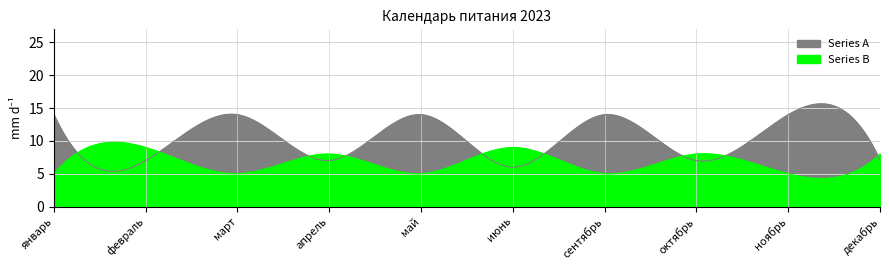

What is the difference between the highest and lowest values at апрель?

1